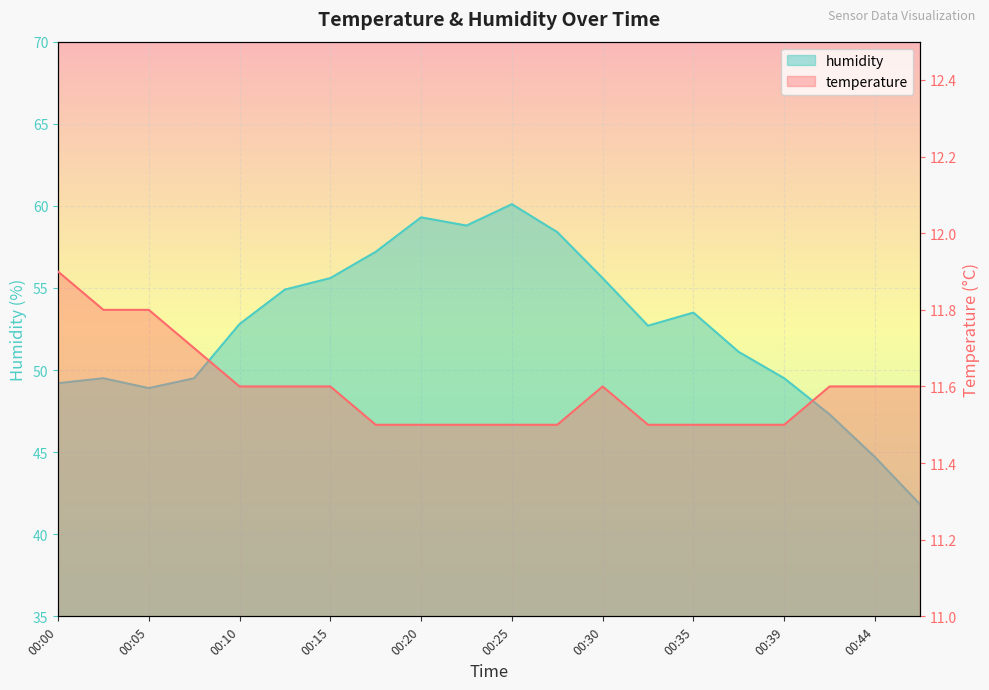

Where is humidity nearest to the value 50?

00:03